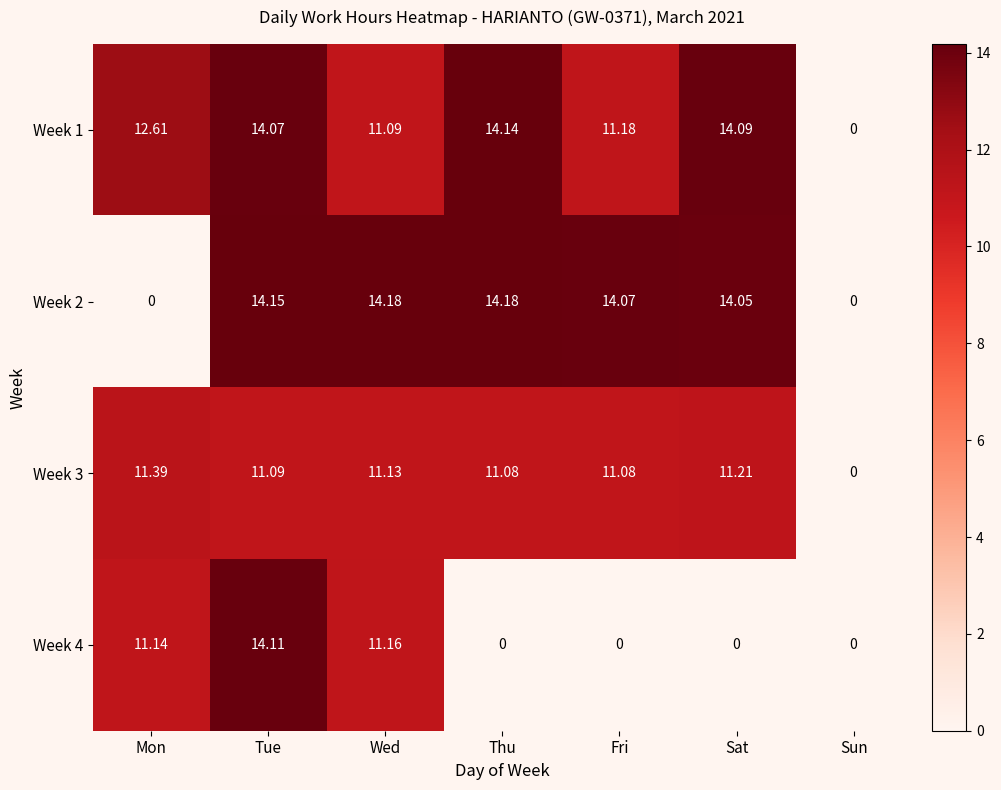

At which label does Week 1 reach its minimum?

Sun